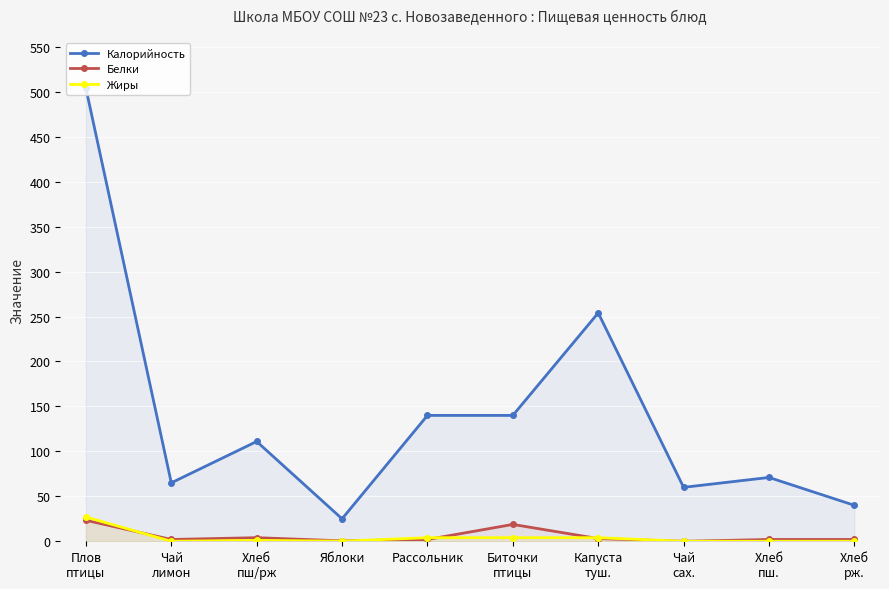

List the labels in order of Калорийность value, largest first.

Плов
птицы, Капуста
туш., Рассольник, Биточки
птицы, Хлеб
пш/рж, Хлеб
пш., Чай
лимон, Чай
сах., Хлеб
рж., Яблоки